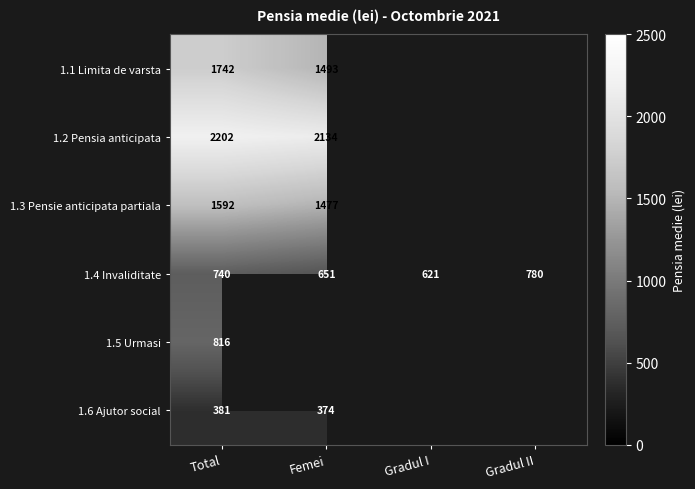

At which label does 1.4 Invaliditate reach its peak?

Gradul II